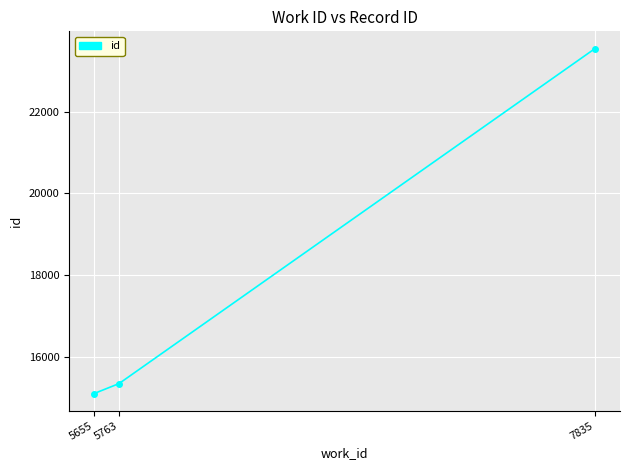

Reading left to right, list all the values displayed in this chart.

5655=15108	5763=15350	7835=23539